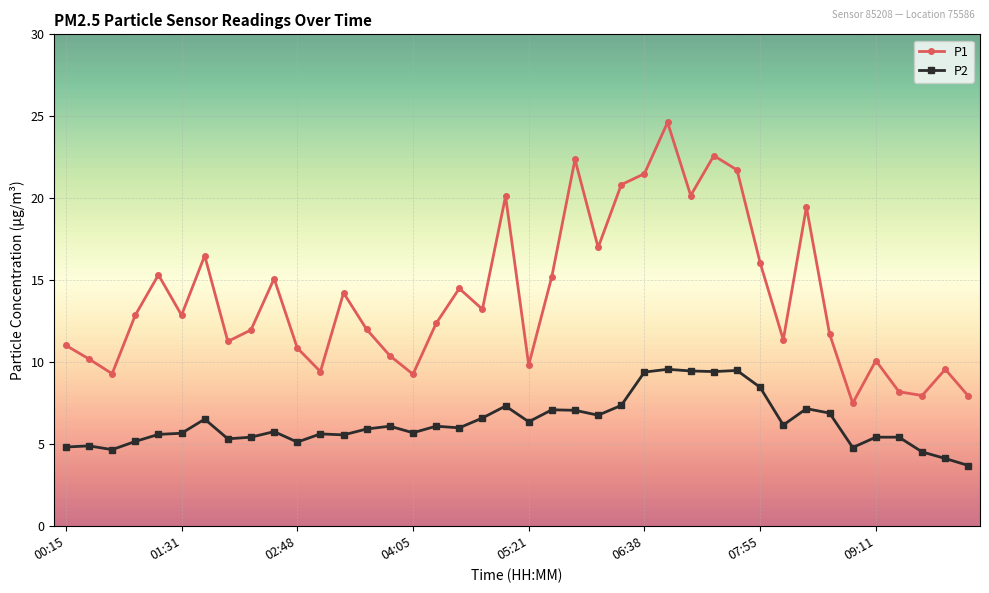

True or false: P2 and P1 intersect in this chart.

False